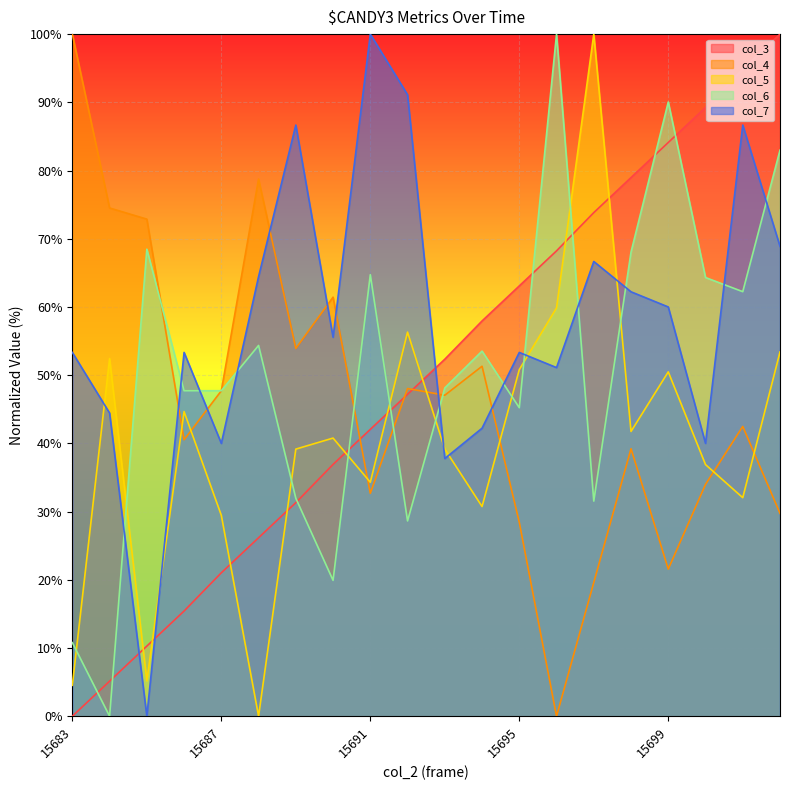

What is the total value across all series at 15688?

223.7